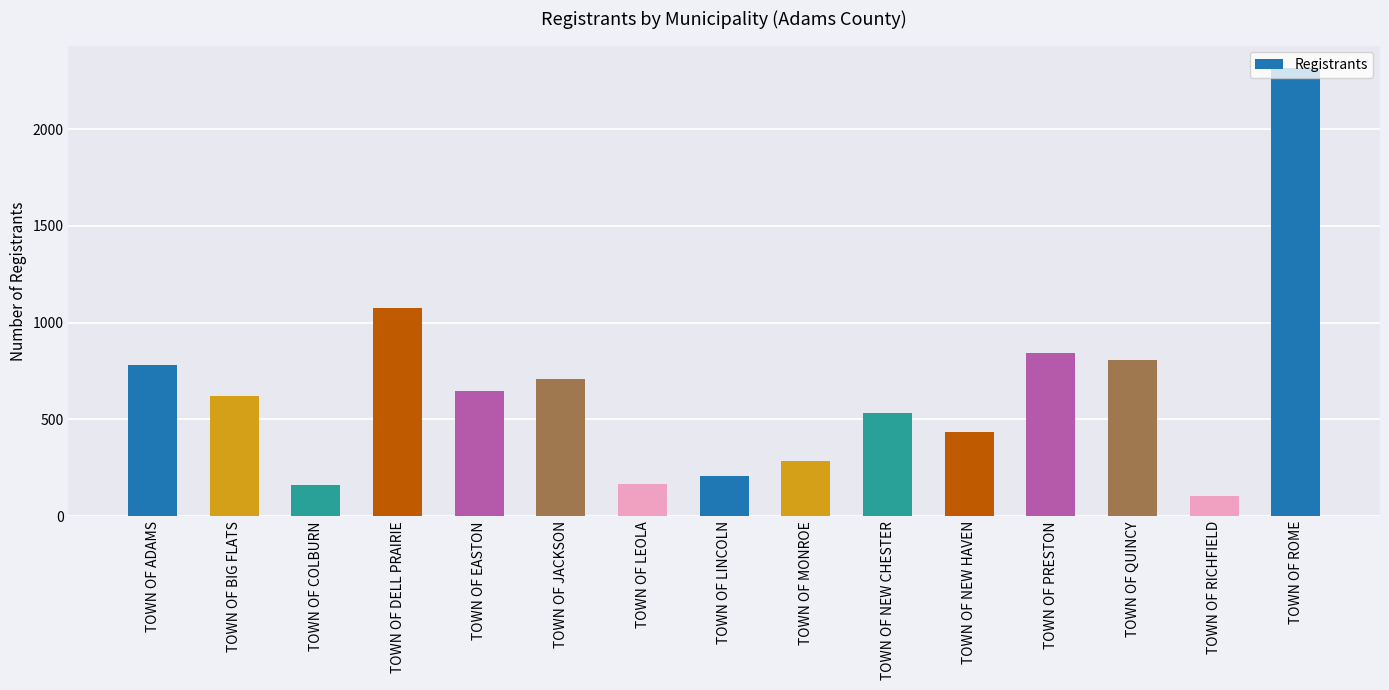

What is the change in value from TOWN OF NEW HAVEN to TOWN OF PRESTON?

+407